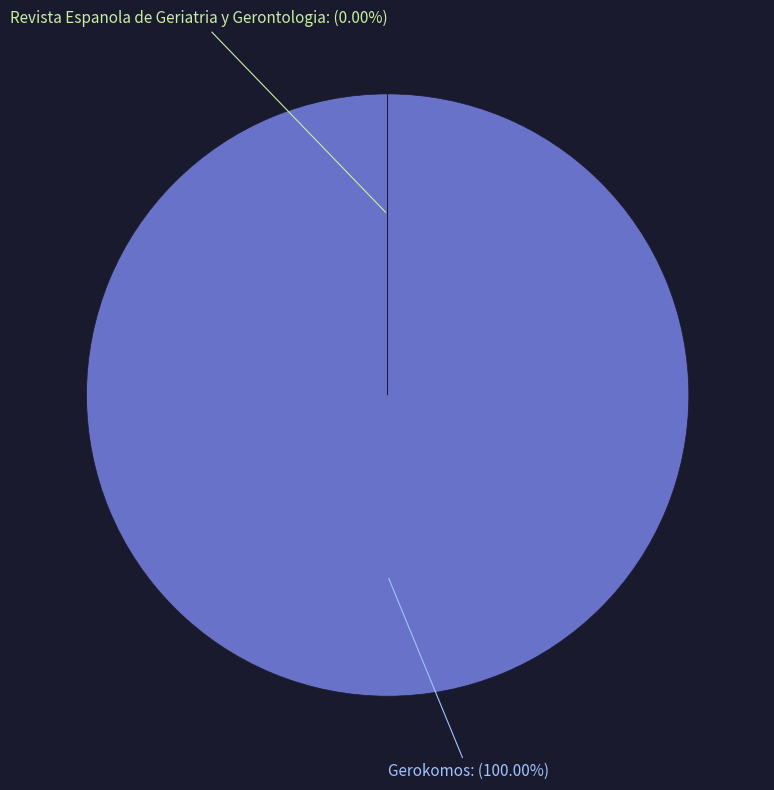

What percentage is the Gerokomos slice, to the nearest percent?

100%